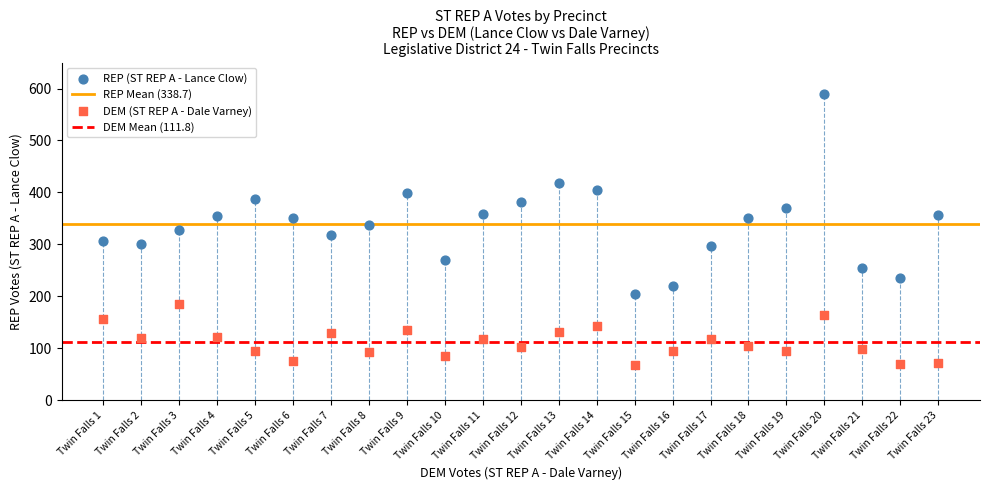

Across all data points, what is the range of Y values (max minus min)?

522